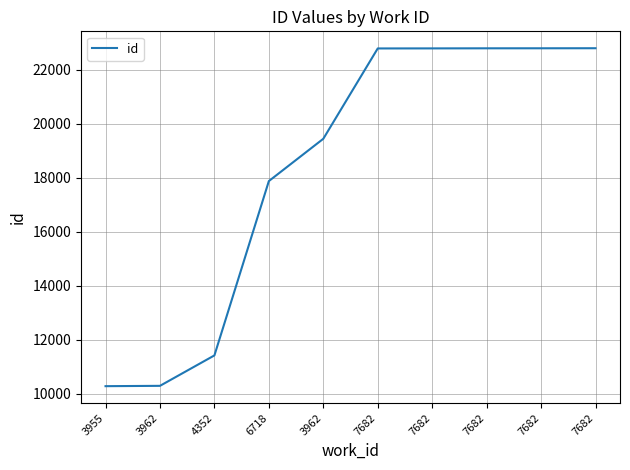

What is the label of the 8th point from the right?

4352